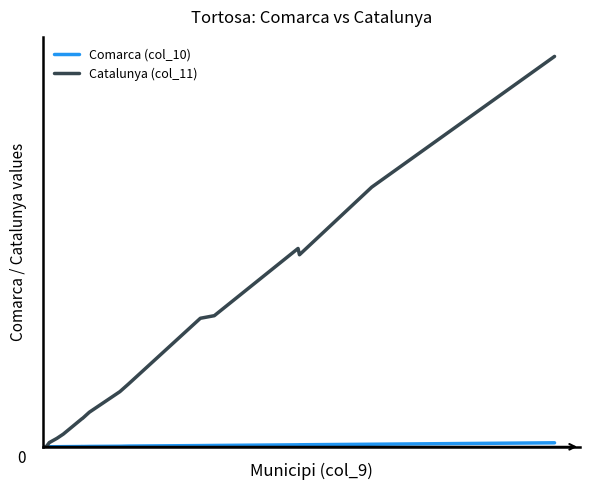

True or false: Catalunya (col_11) and Comarca (col_10) intersect in this chart.

False